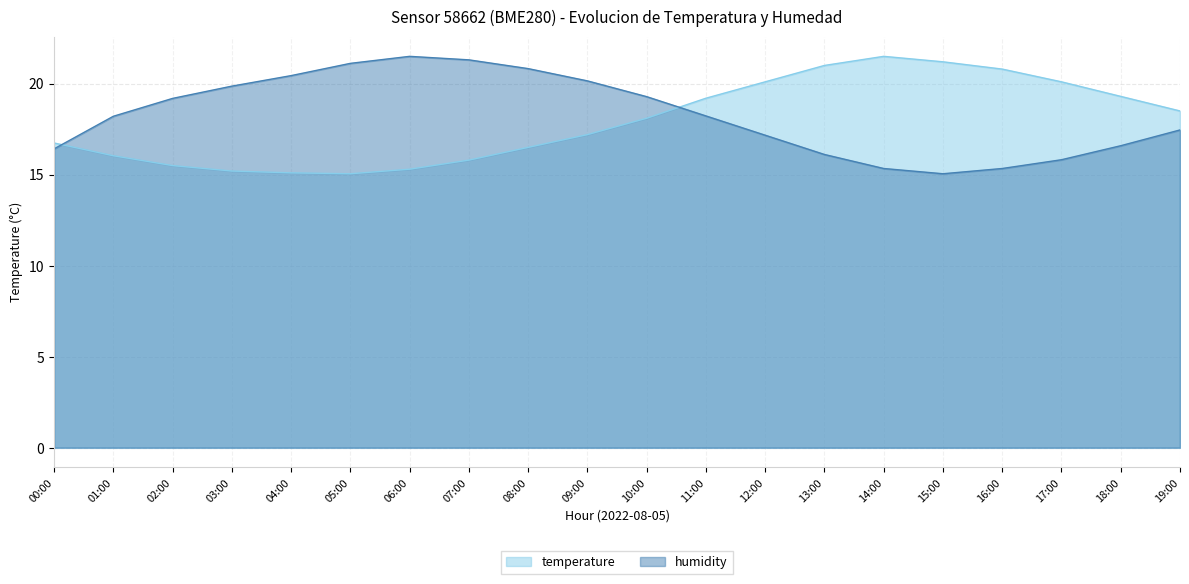

What is the total value across all series at 01:00?

34.2